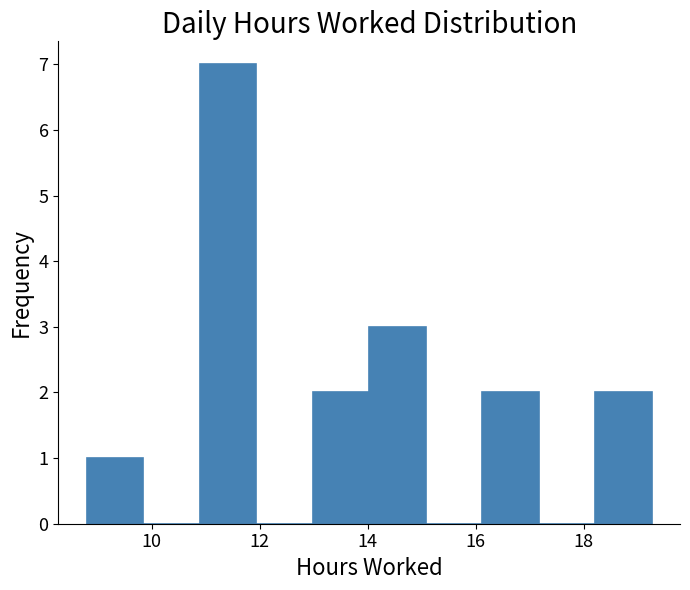

What is the height of the bar covering 18.2 to 19.2 on the x-axis? Neither the bar edges nor the heights are printed on the chart, so give them approximately, as read against the axes.

2